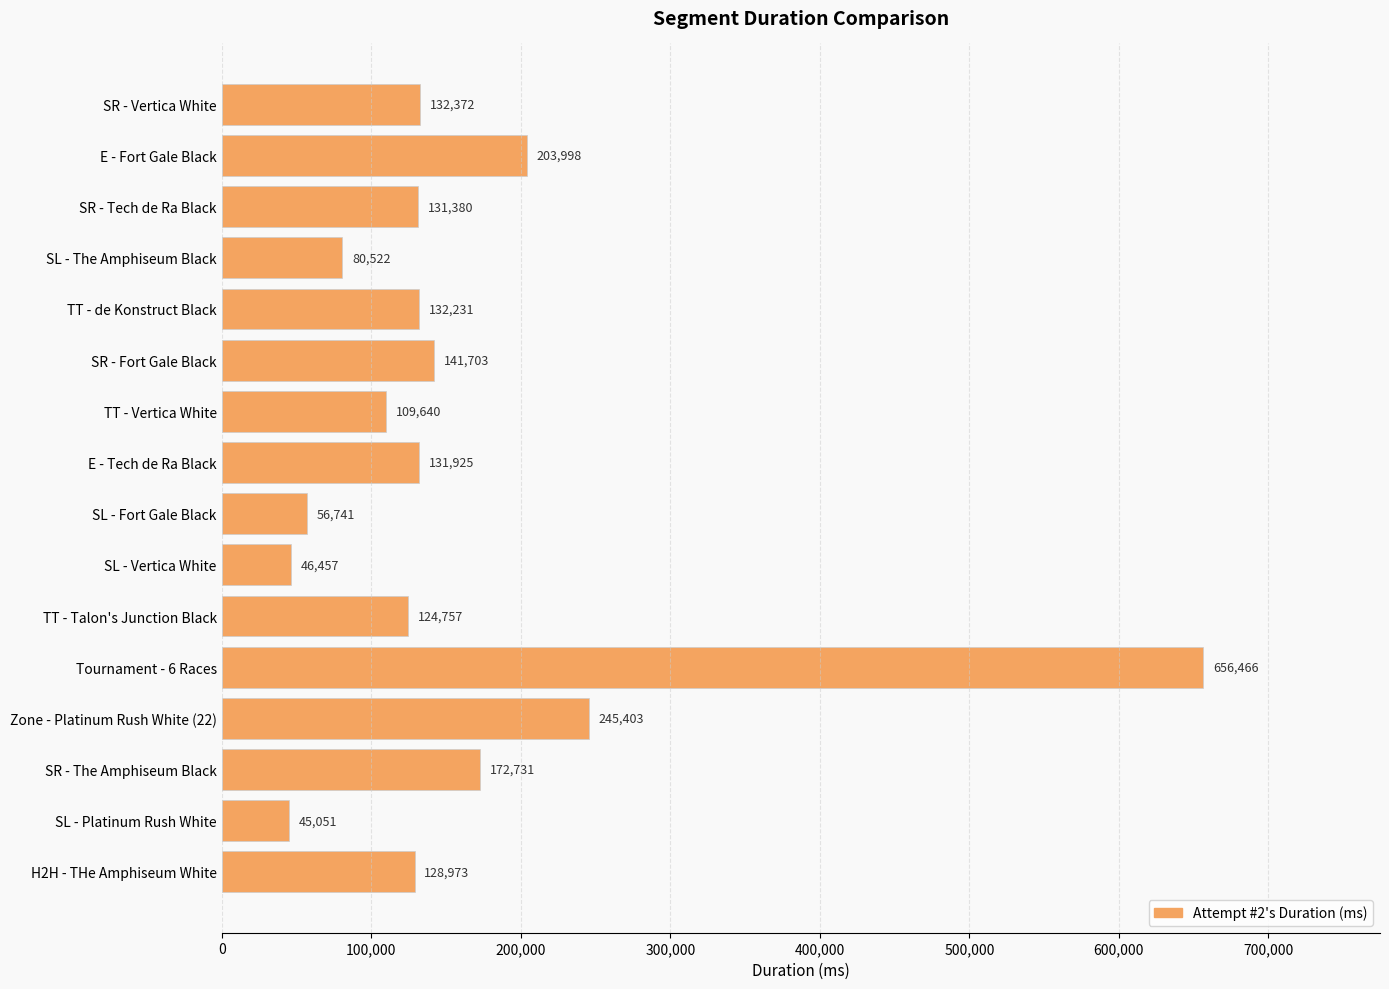

List the labels in order of value, smallest first.

SL - Platinum Rush White, SL - Vertica White, SL - Fort Gale Black, SL - The Amphiseum Black, TT - Vertica White, TT - Talon's Junction Black, H2H - THe Amphiseum White, SR - Tech de Ra Black, E - Tech de Ra Black, TT - de Konstruct Black, SR - Vertica White, SR - Fort Gale Black, SR - The Amphiseum Black, E - Fort Gale Black, Zone - Platinum Rush White (22), Tournament - 6 Races